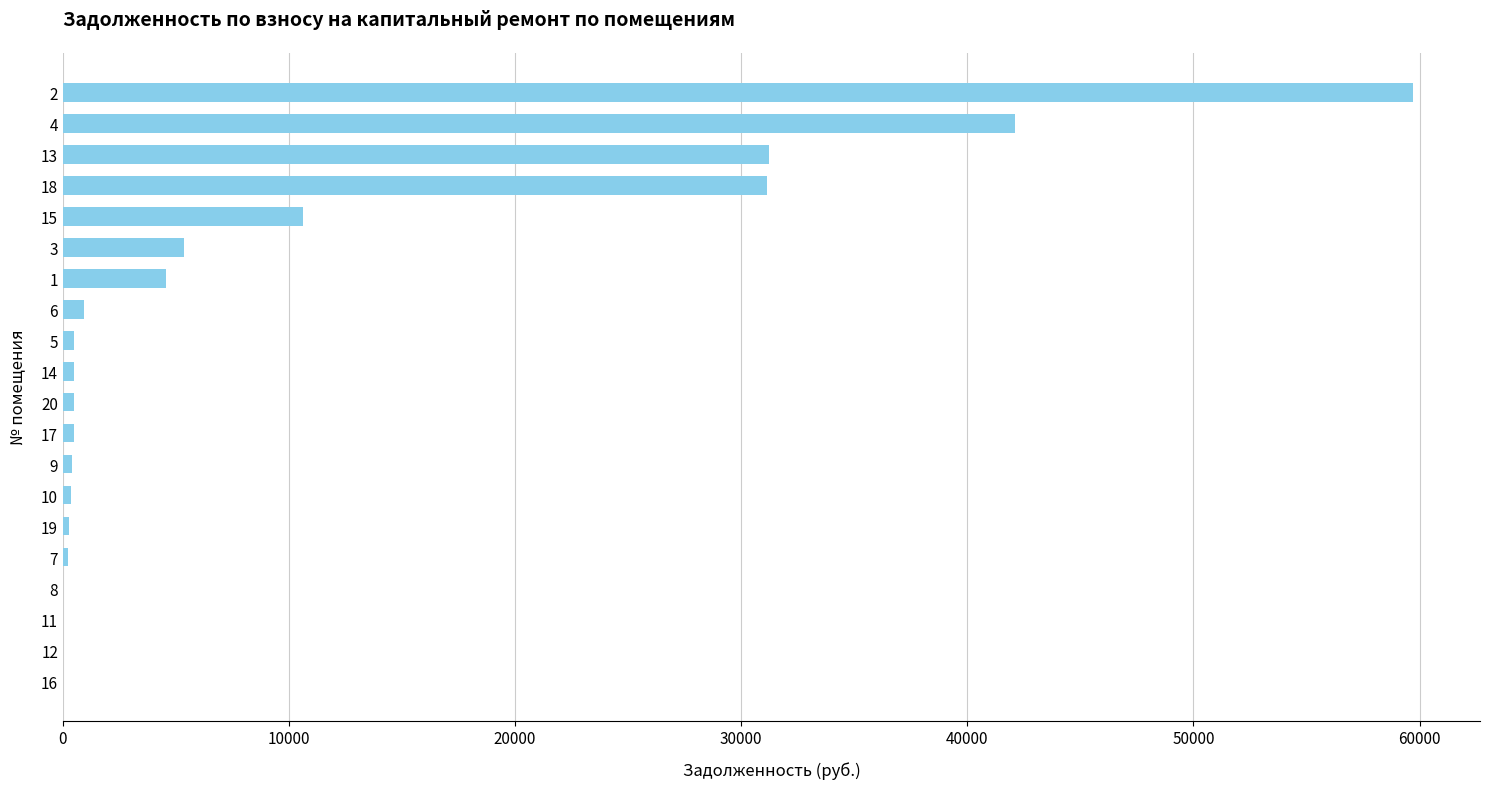

Is it true that the value at 11 is -35449.5?

False